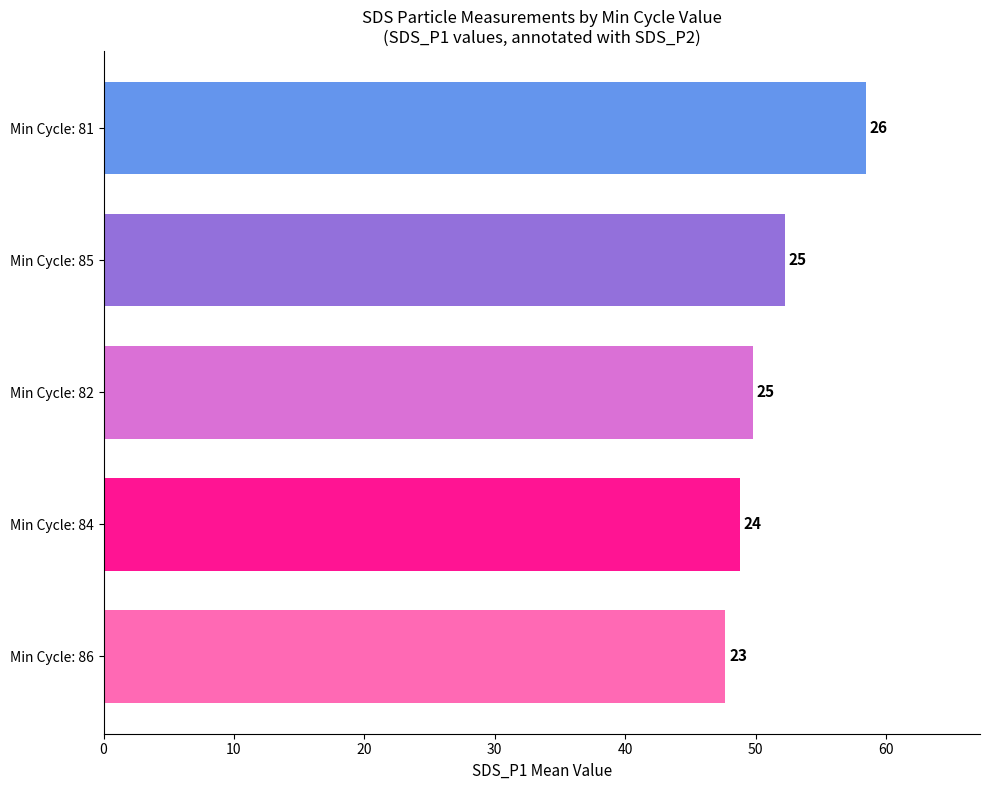

Are the bars horizontal?

Yes